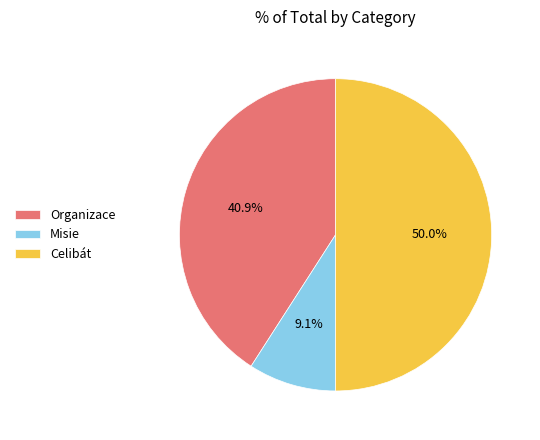

Between Celibát and Misie, which is larger?

Celibát